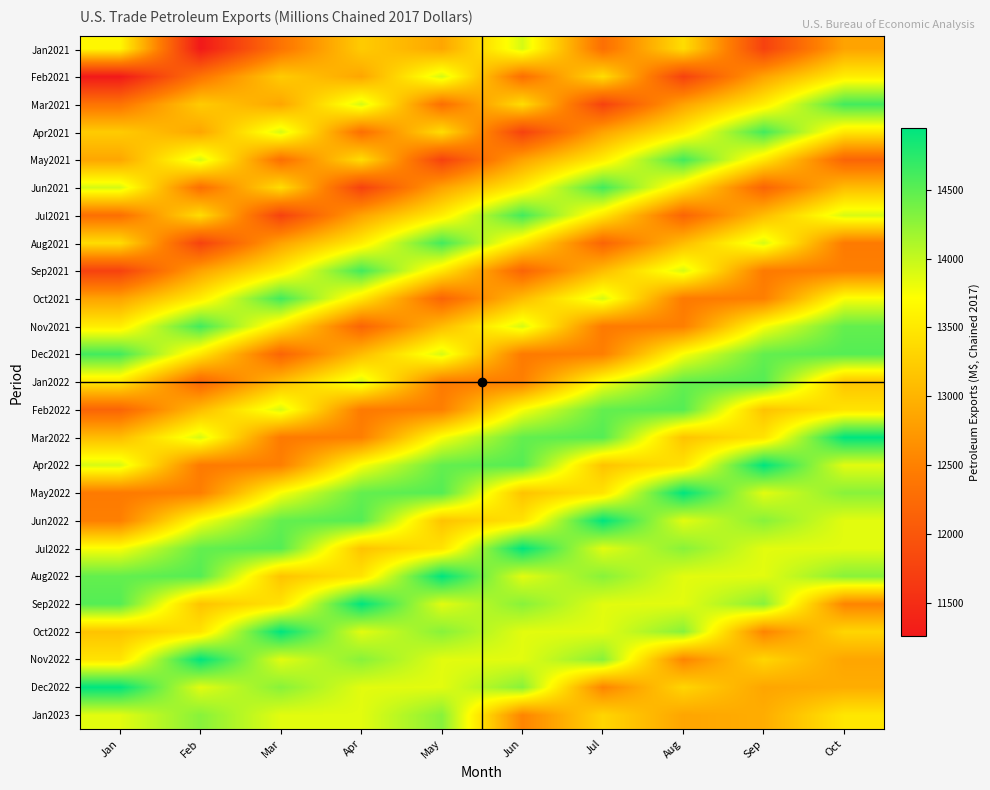

Rank the series at Sep from highest to lowest value.

Apr2022, Apr2021, Jan2022, Dec2021, Jun2022, Sep2022, Aug2021, May2022, Jul2022, Aug2022, Nov2021, Mar2021, May2021, Mar2022, Nov2022, Feb2022, Jul2021, Jan2023, Dec2022, Feb2021, Oct2022, Oct2021, Sep2021, Jun2021, Jan2021